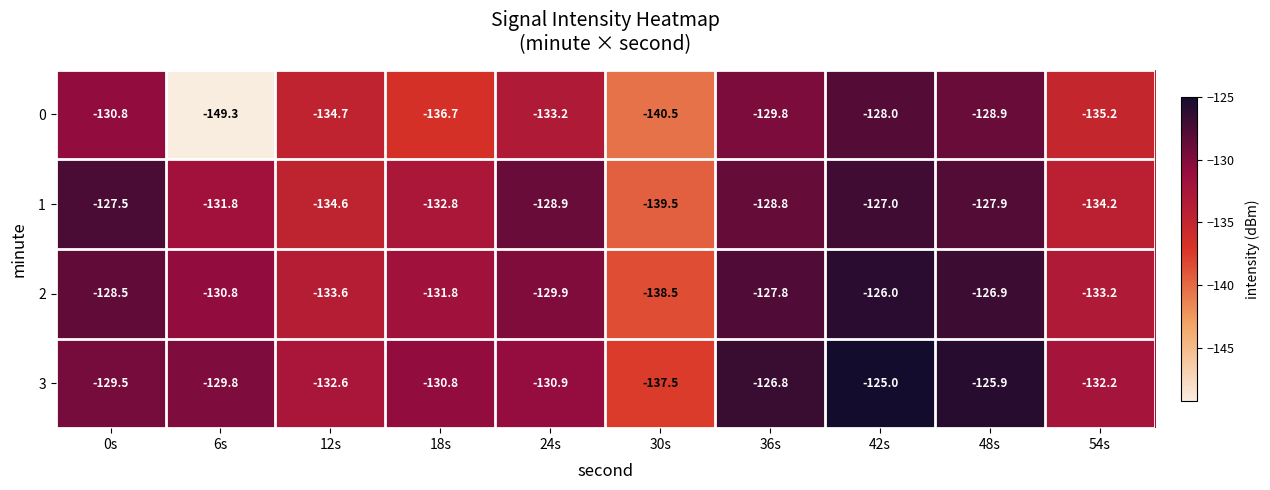

Is it true that 3 equals -126.8 at 36s?

True